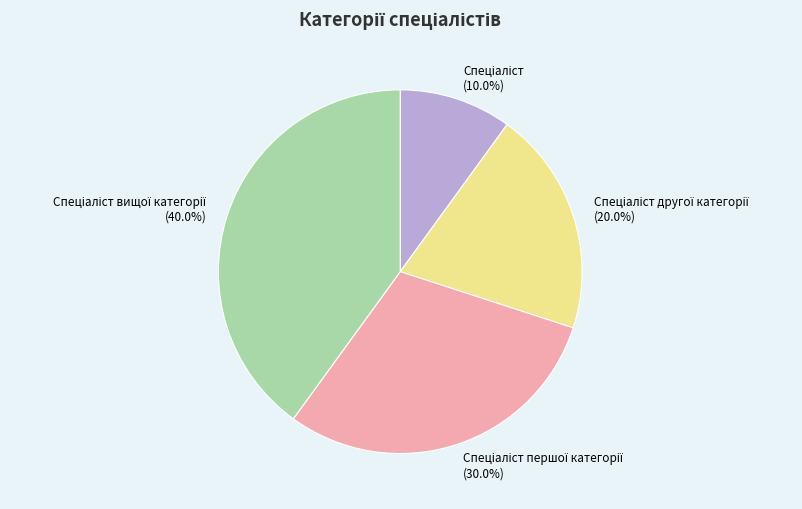

Is there a majority slice in this chart?

No